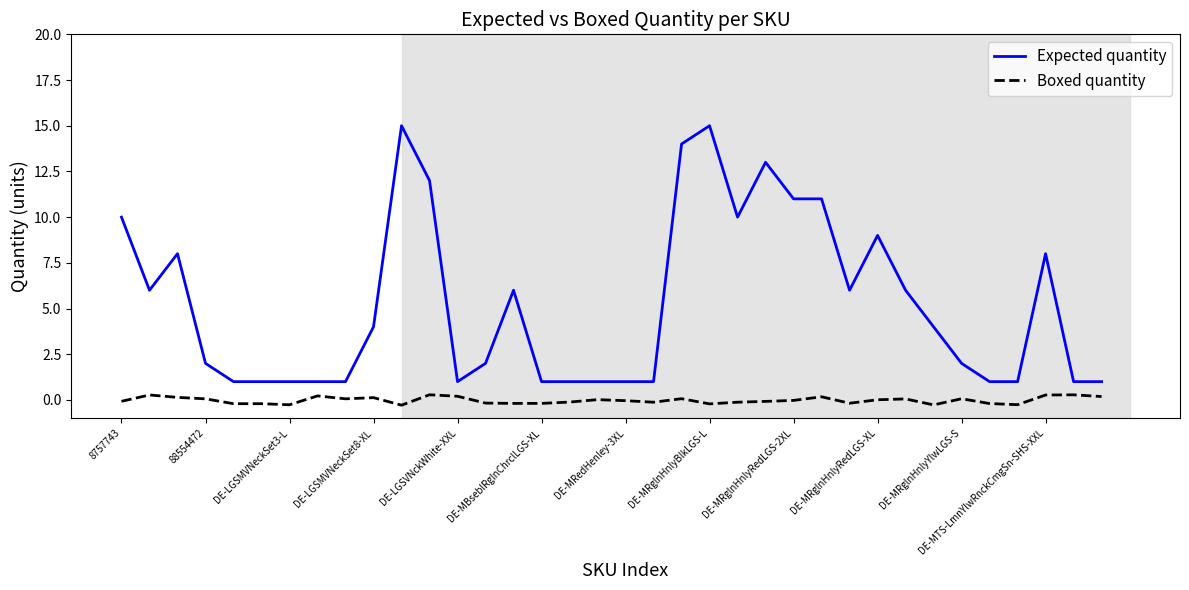

Which series has the largest total across all categories?

Expected quantity